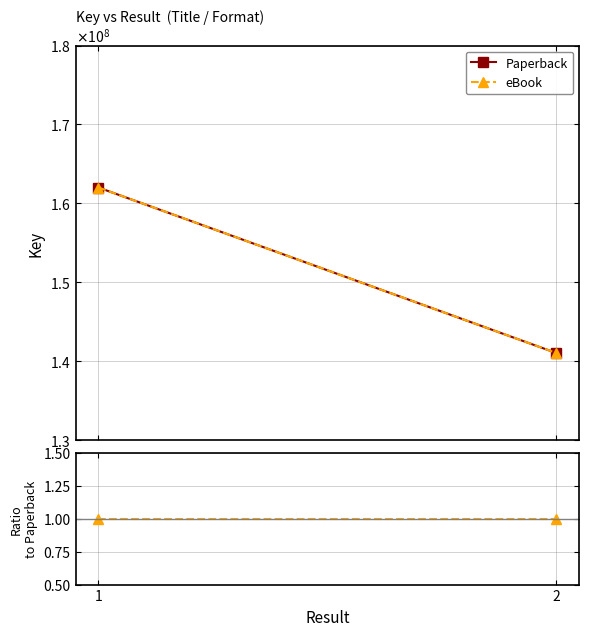

What is the value of the eBook point at the 2nd from the left?

141019970